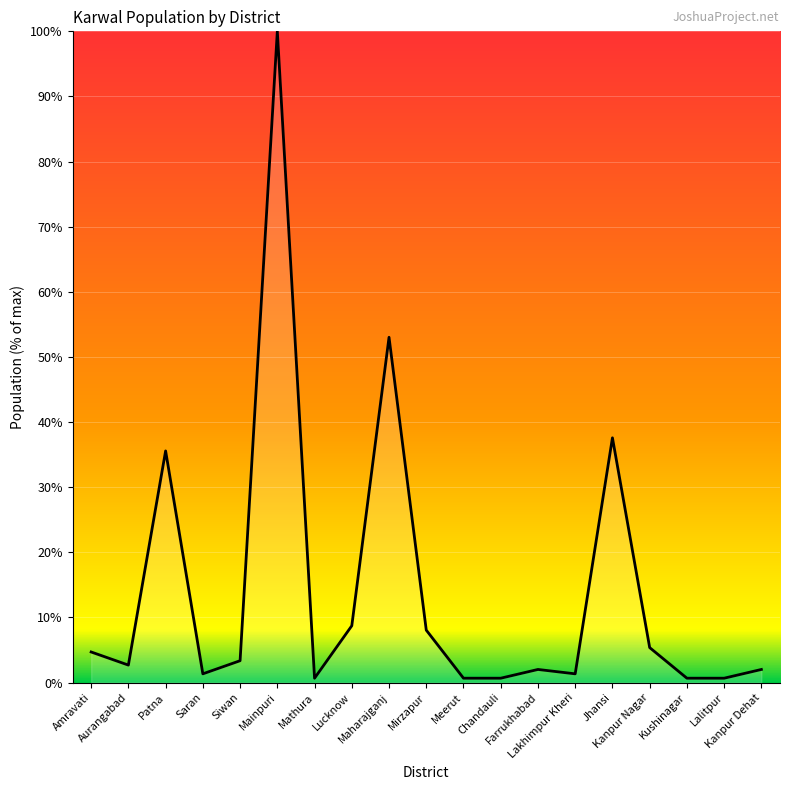

Reading left to right, transcribe all the data shown in this chart.

Amravati=4.7	Aurangabad=2.7	Patna=35.6	Saran=1.3	Siwan=3.4	Mainpuri=100.0	Mathura=0.7	Lucknow=8.7	Maharajganj=53.0	Mirzapur=8.1	Meerut=0.7	Chandauli=0.7	Farrukhabad=2.0	Lakhimpur Kheri=1.3	Jhansi=37.6	Kanpur Nagar=5.4	Kushinagar=0.7	Lalitpur=0.7	Kanpur Dehat=2.0